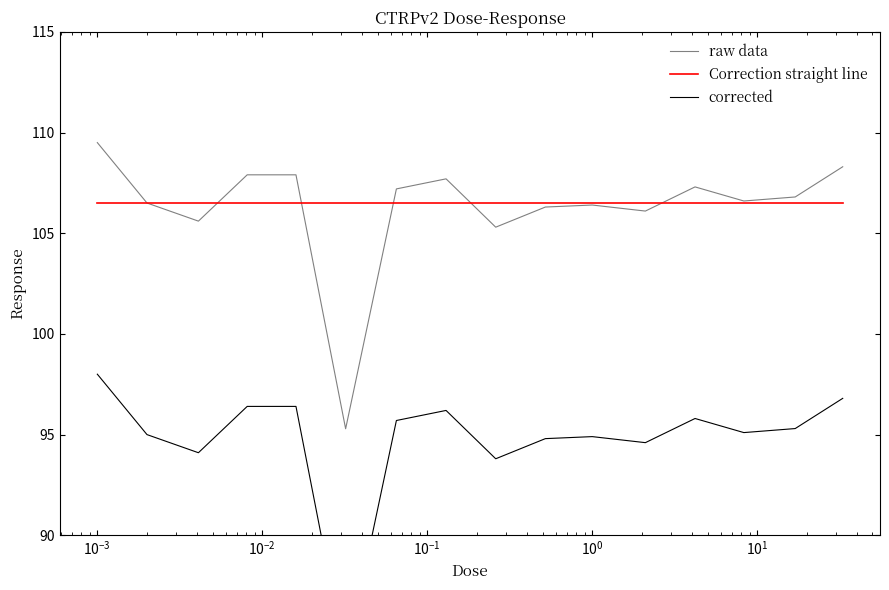

True or false: the data has more than 2 interior local peaks.

True